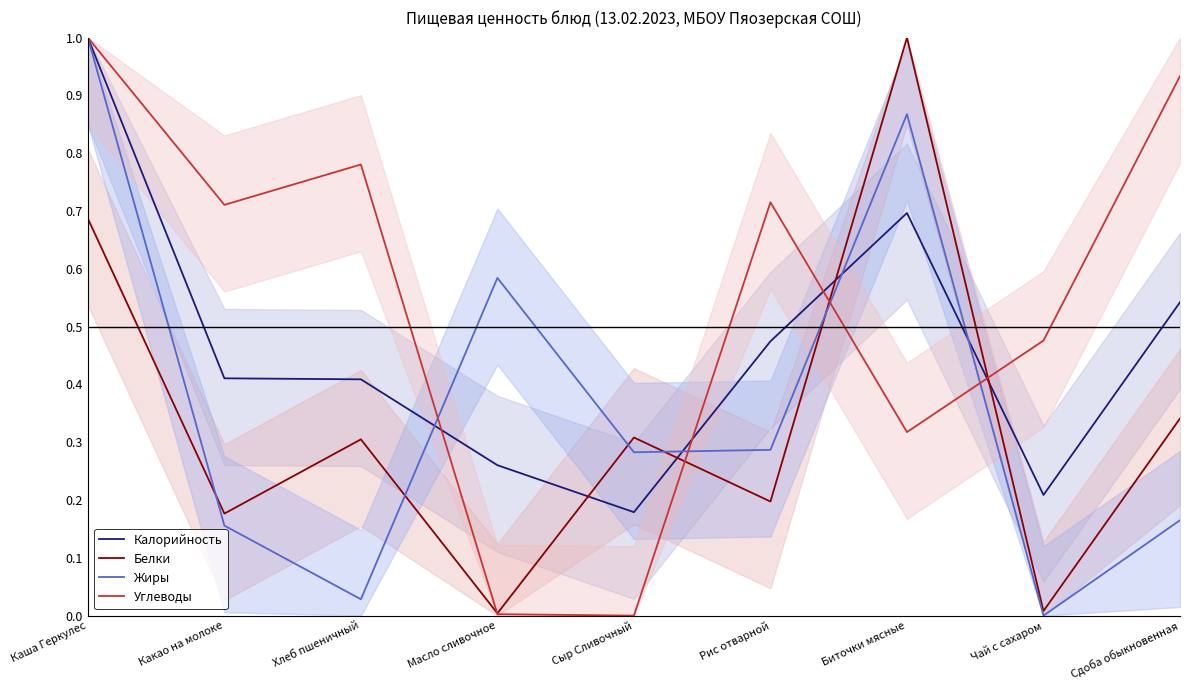

What position from the right is Рис отварной?

4